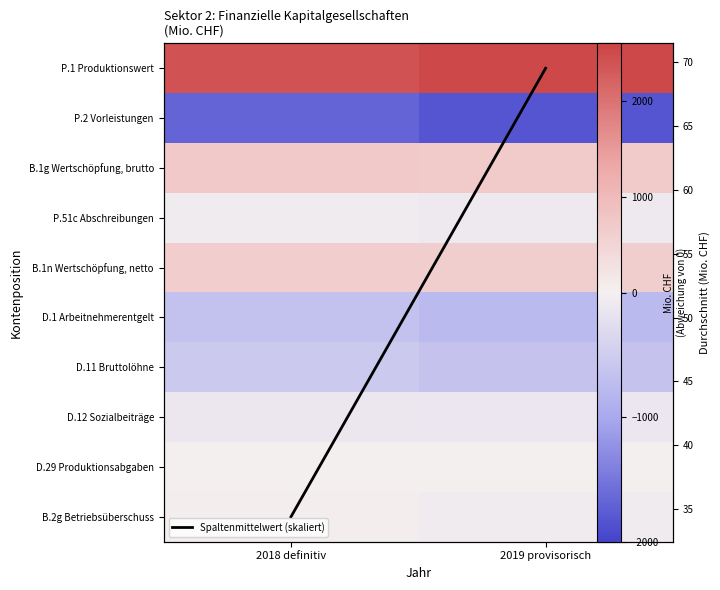

Count the number of categories in the chart.

2